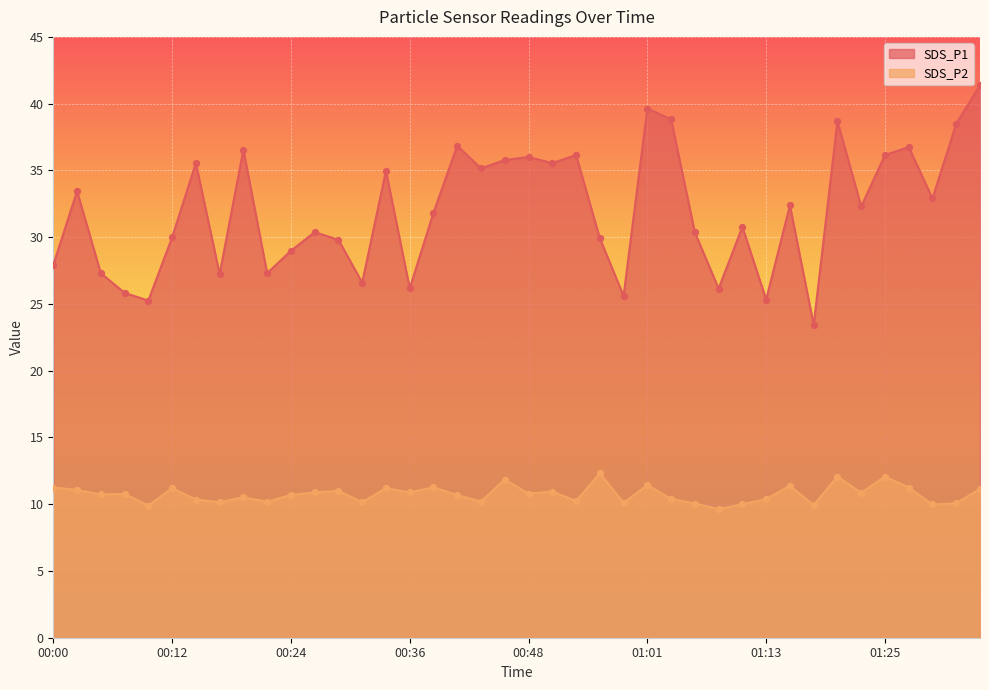

Which series has the largest total across all categories?

SDS_P1